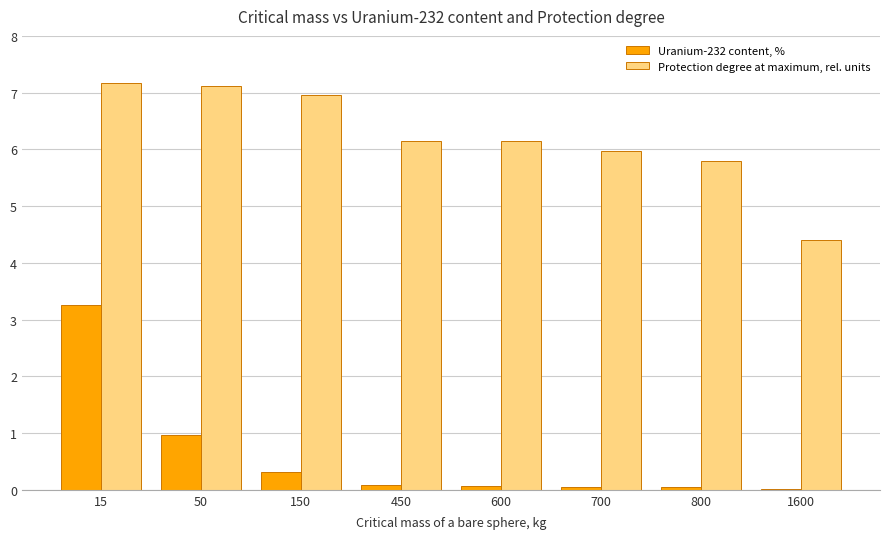

True or false: Protection degree at maximum, rel. units has a value of 11.3 at 50.

False